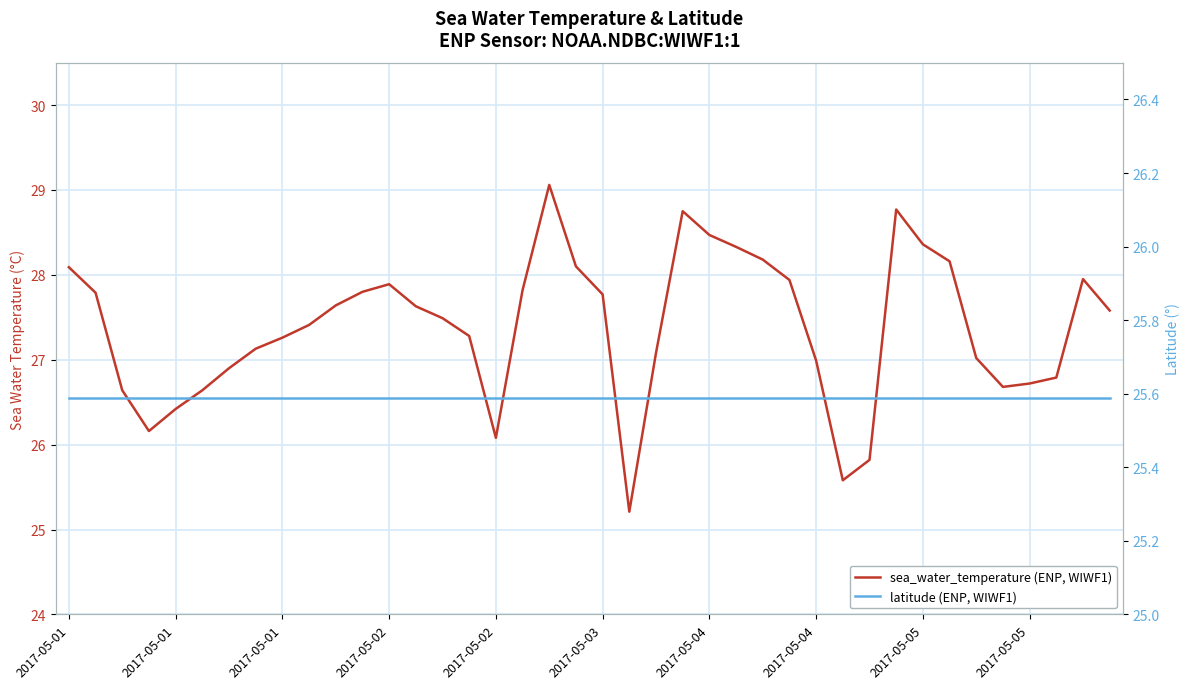

Is the value of sea_water_temperature (ENP, WIWF1) at 30 greater than the value of latitude (ENP, WIWF1) at 22?

Yes